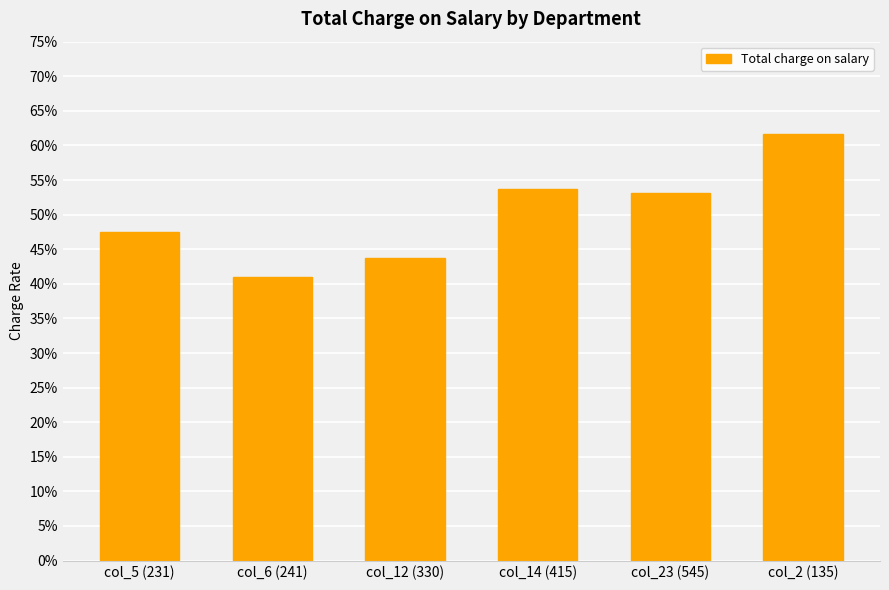

Reading right to left, list all the values displayed in this chart.

col_2 (135)=0.6	col_23 (545)=0.5	col_14 (415)=0.5	col_12 (330)=0.4	col_6 (241)=0.4	col_5 (231)=0.5